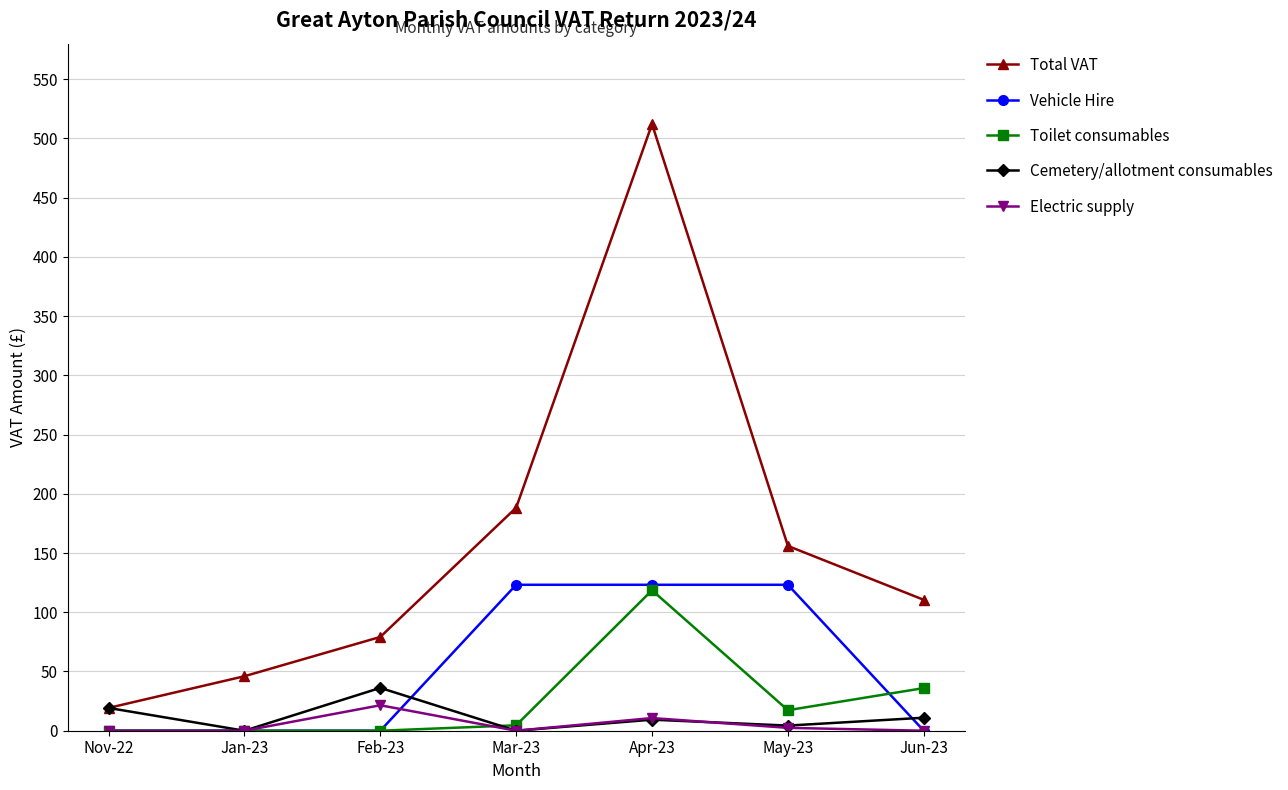

What is the maximum value shown in the chart?

512.1